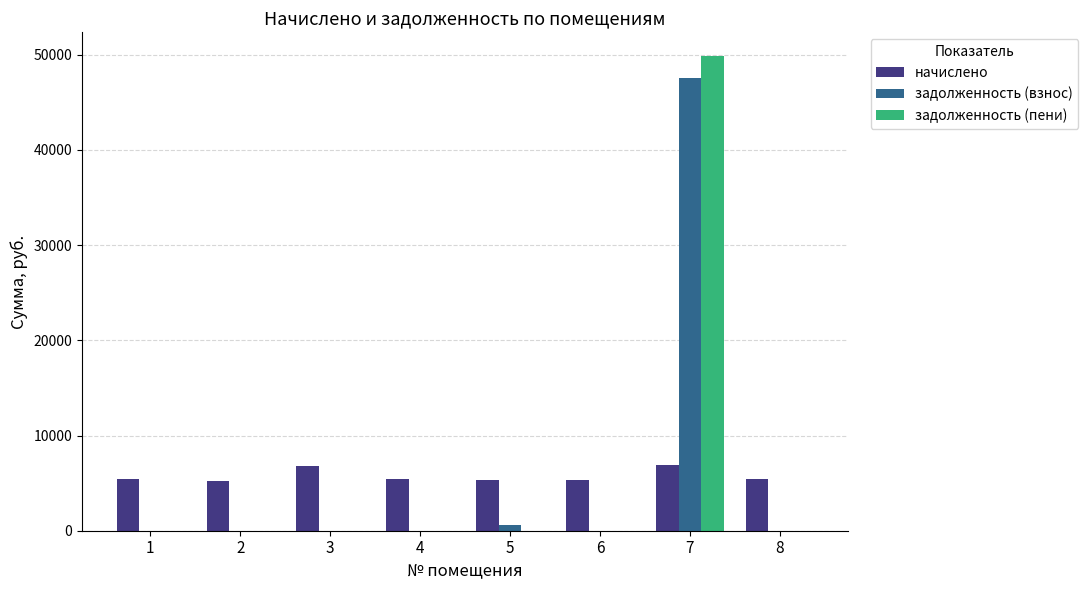

Between 4 and 7, which series saw the biggest shift?

задолженность (пени)